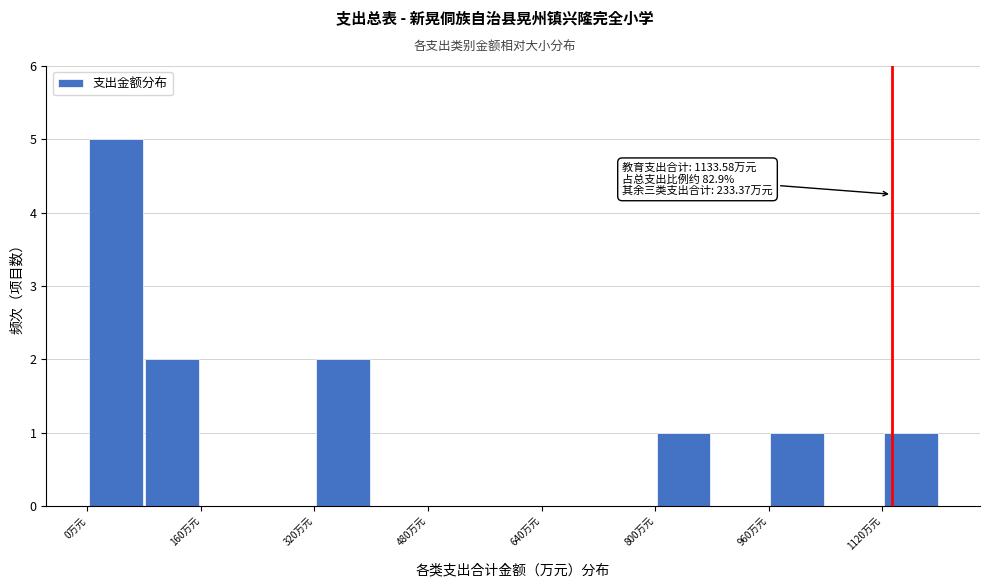

Over which range of the x-axis is the bar tallest?

0 to 80